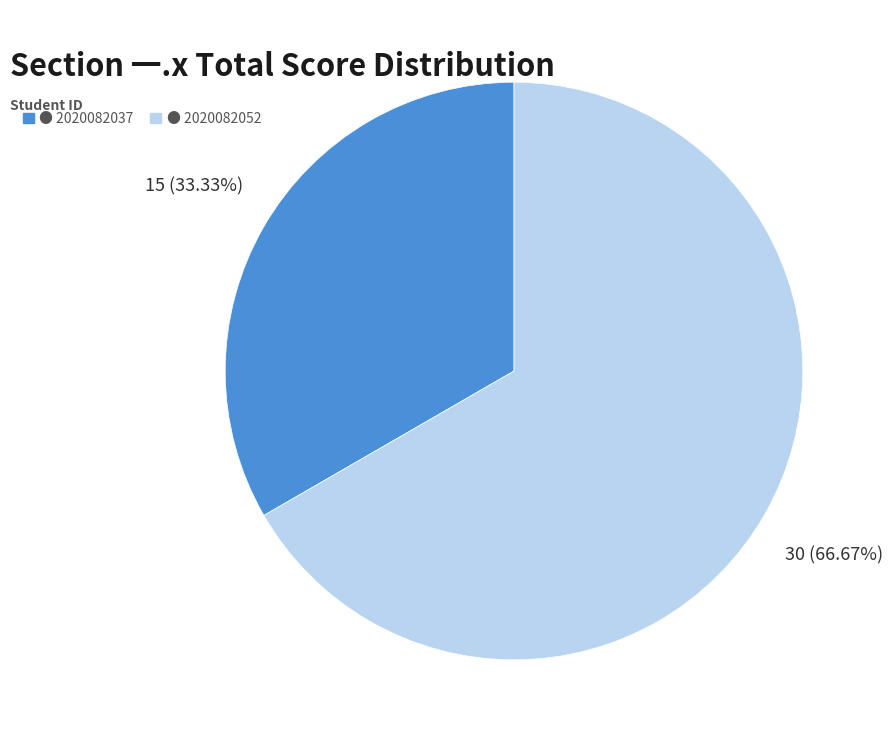

Rank the categories by value from lowest to highest.

● 2020082037, ● 2020082052